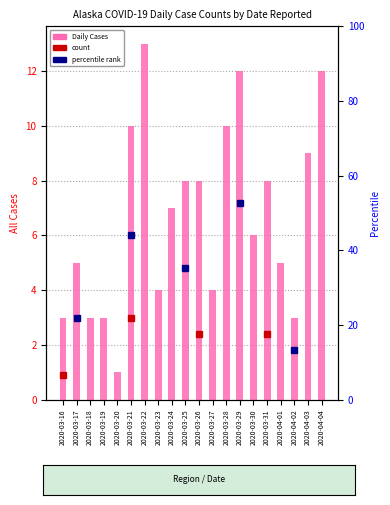

Does the chart contain any negative values?

No